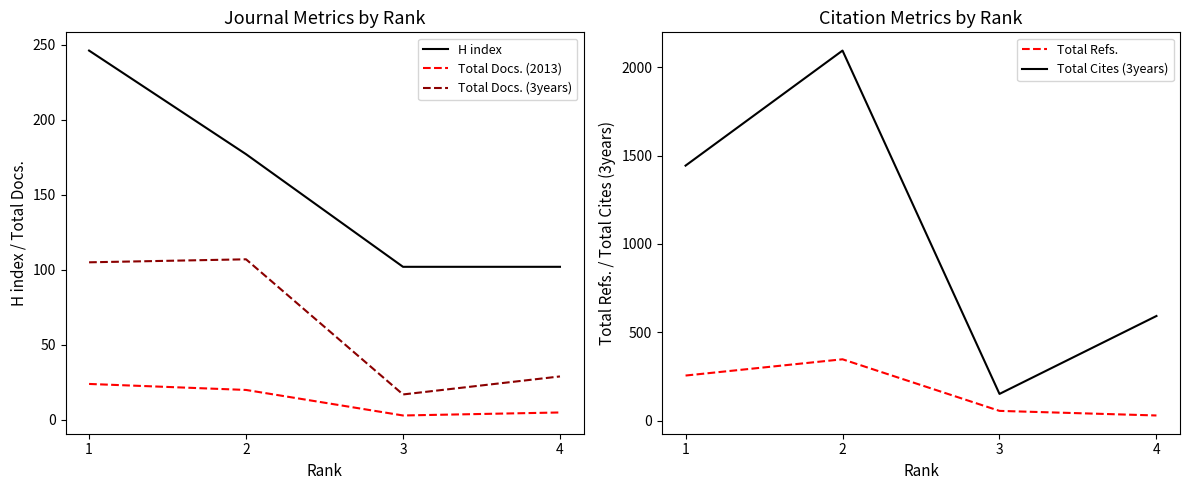

True or false: Total Docs. (2013) has more than 1 points higher than both neighbors.

False